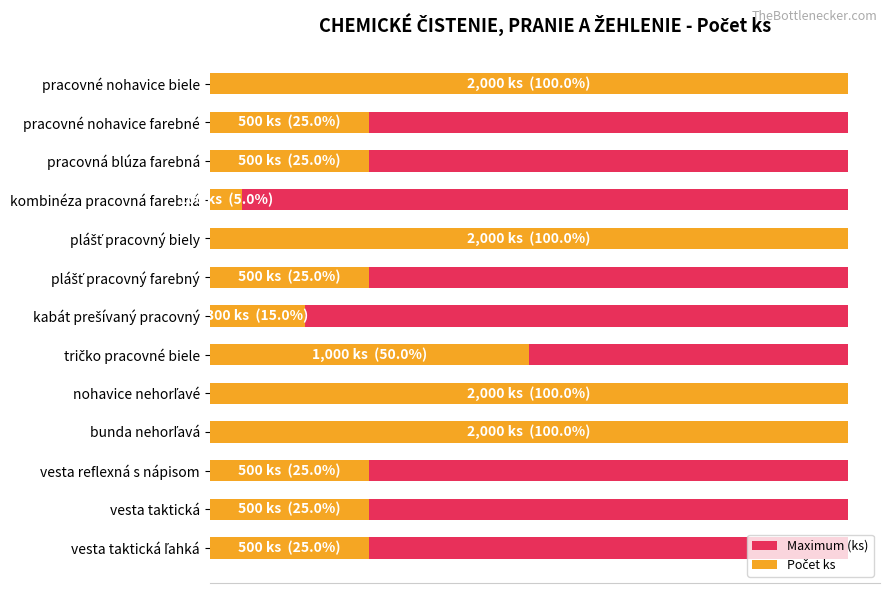

What position from the right is 1000?

9